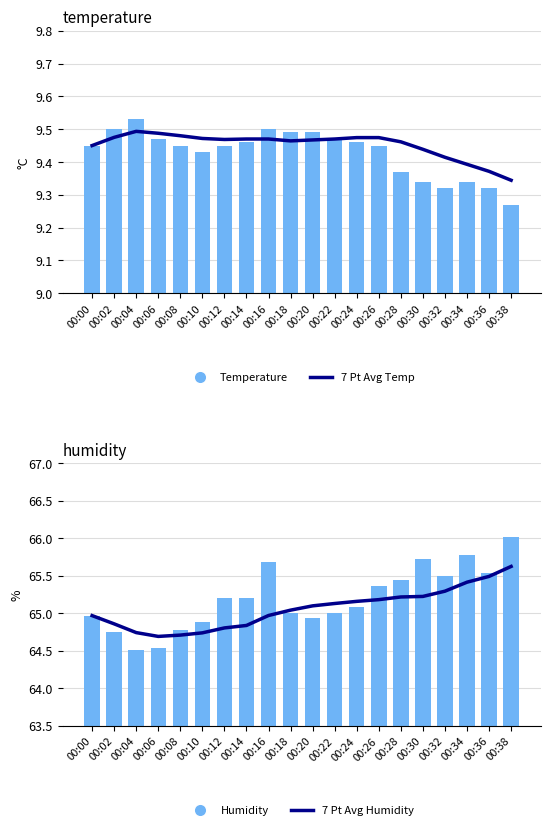

Which series has the widest spread of values?

Humidity